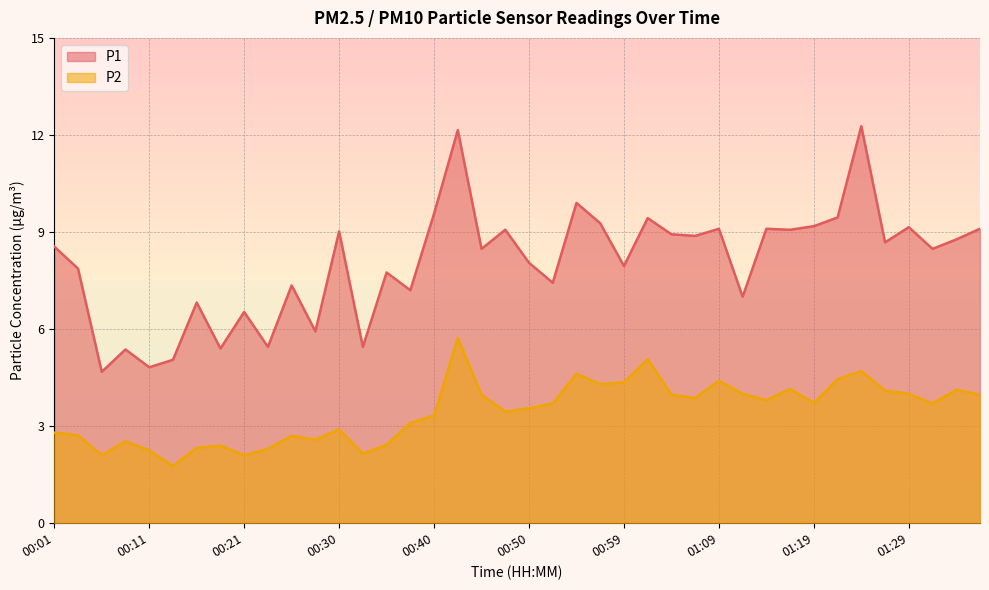

At which category does P2 reach its first local peak?

00:08